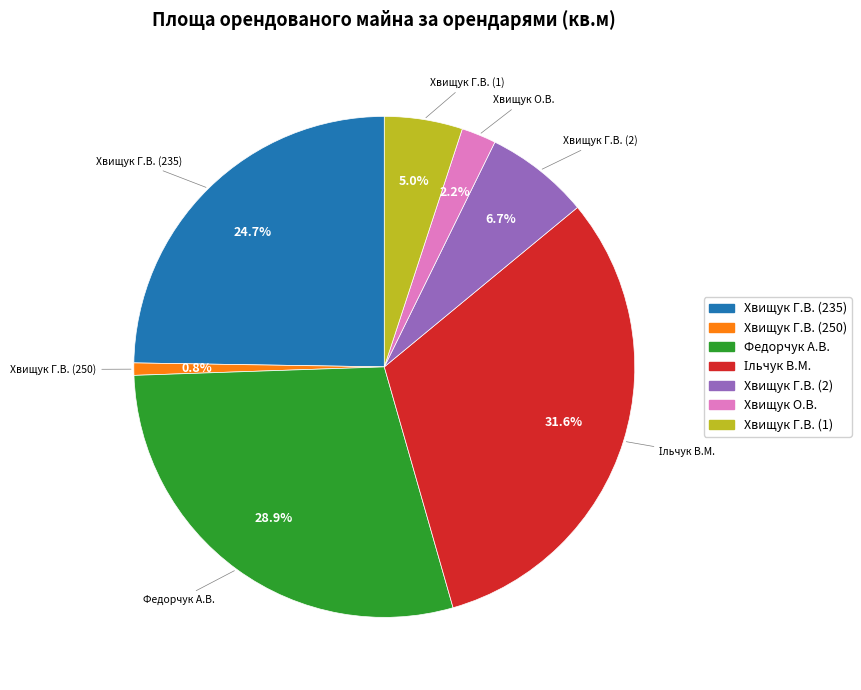

Is there a majority slice in this chart?

No